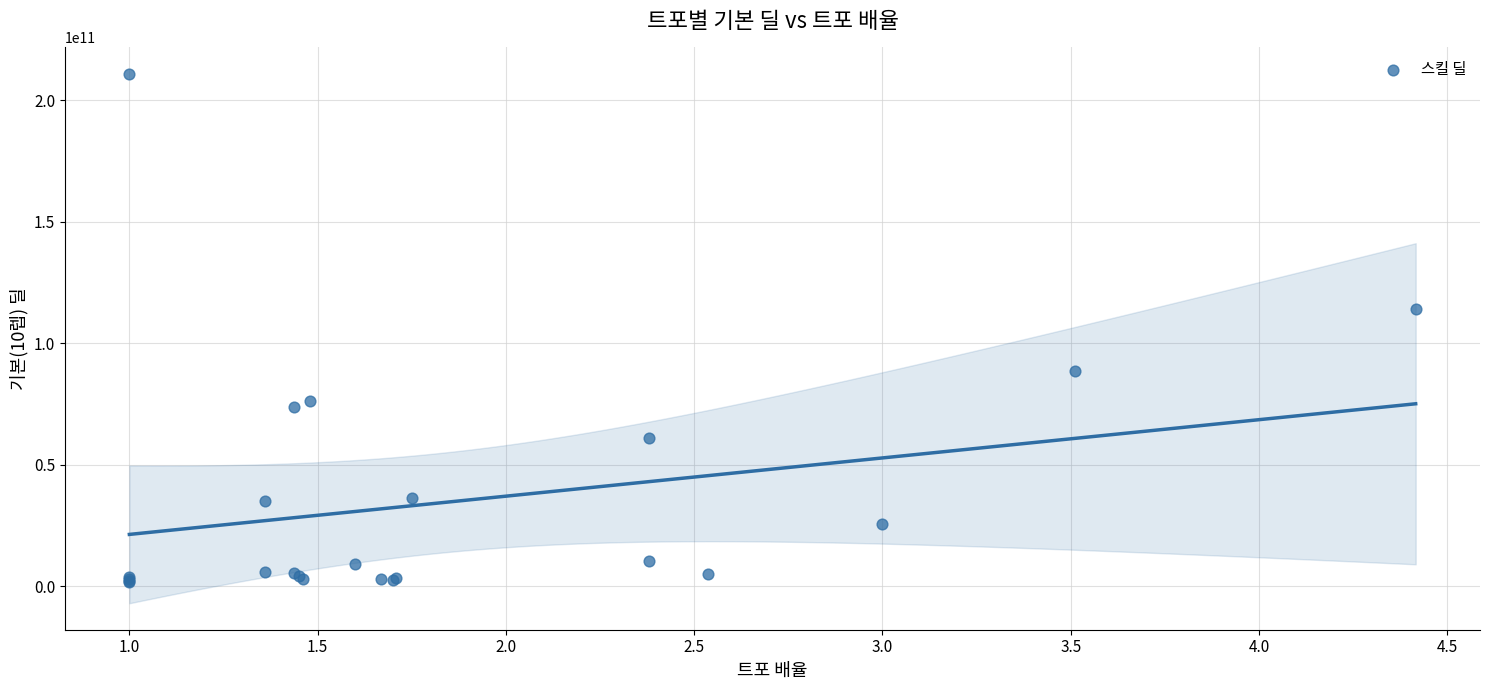

What Y value in the scatter plot is closest to 106302321684?

114266522962.1